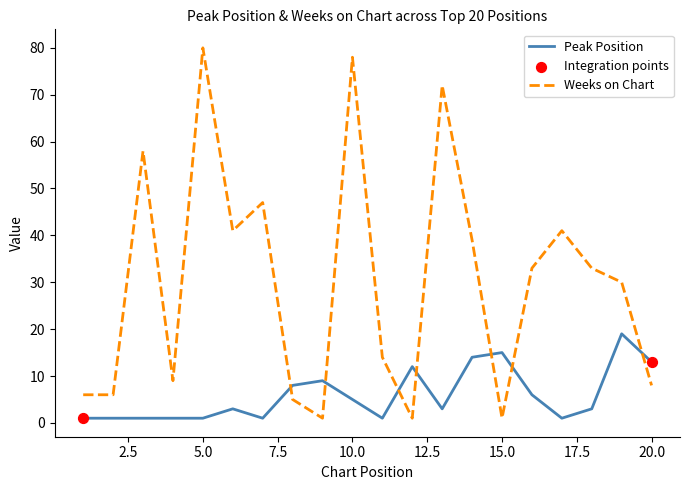

Which series has the widest spread of values?

Weeks on Chart